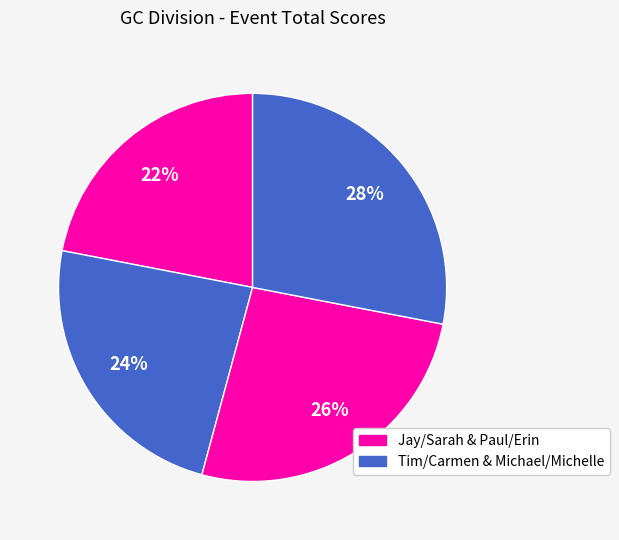

Rank the categories by value from lowest to highest.

Jay/Sarah, Tim/Carmen, Paul/Erin, Michael/Michelle